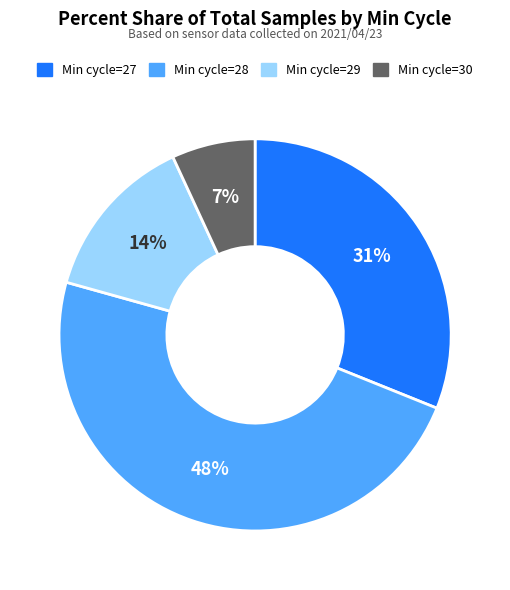

How many segments does this pie chart have?

4